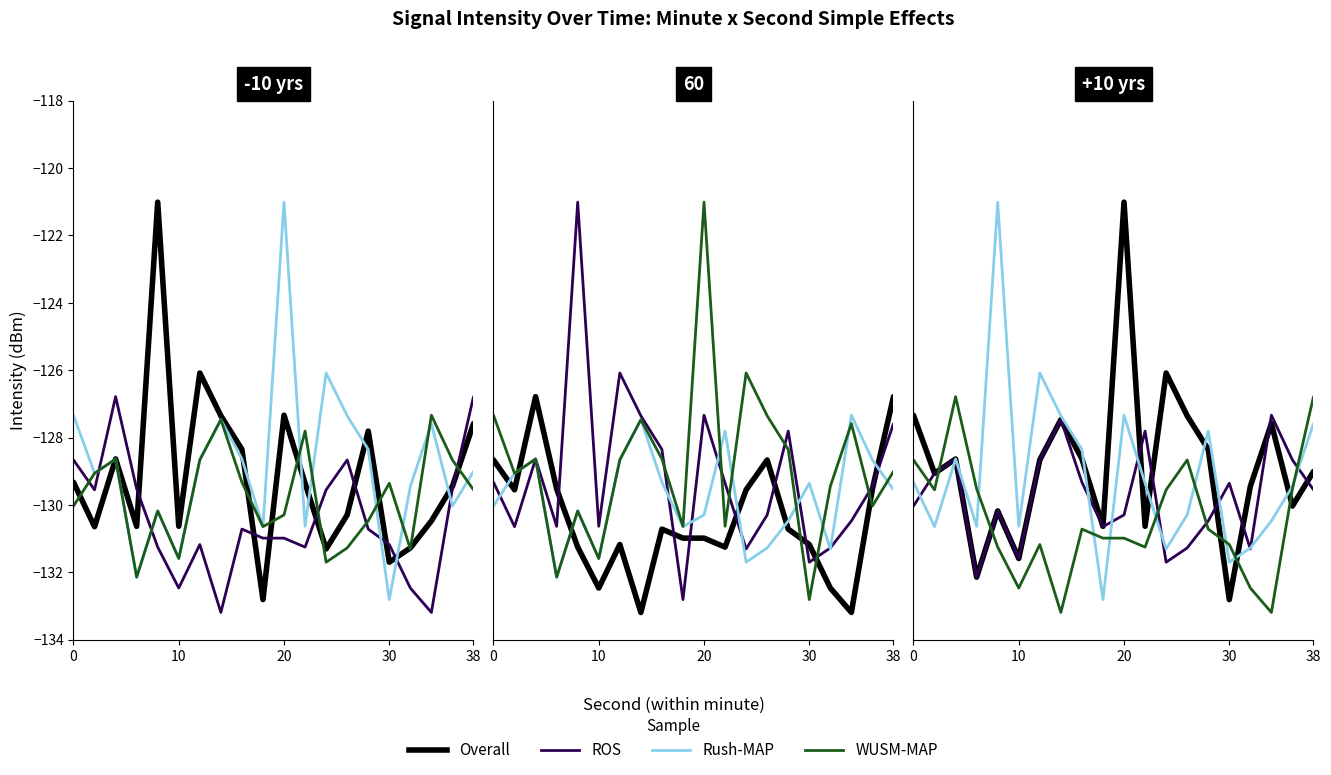

What are all the series names shown in the legend?

Overall, ROS, Rush-MAP, WUSM-MAP